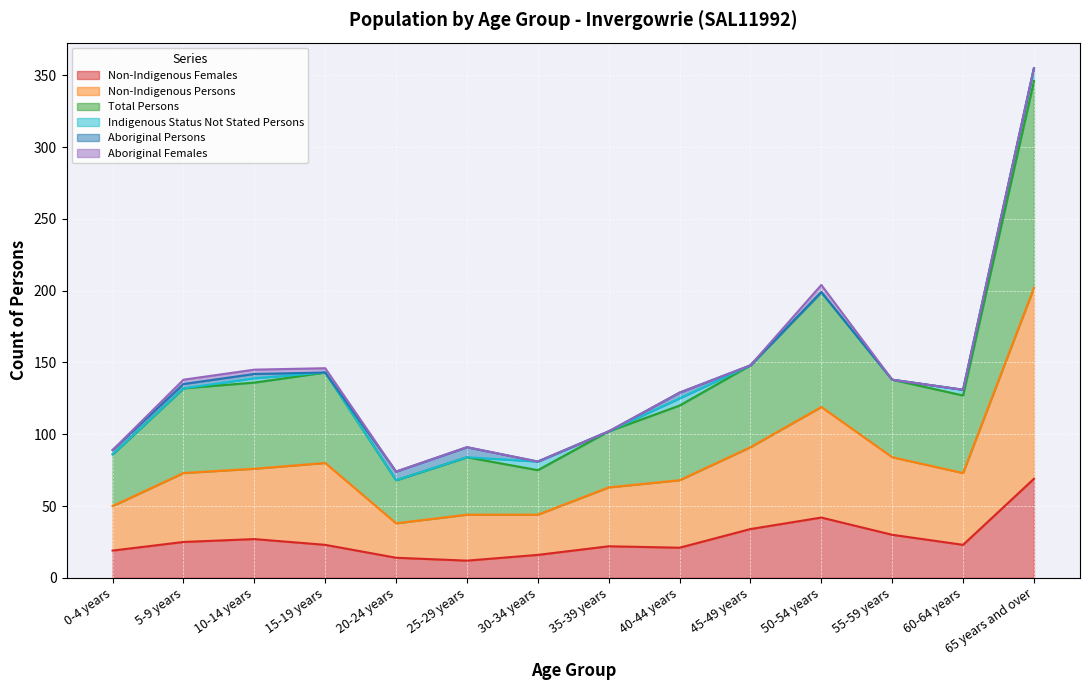

Which series has the largest range (max minus min)?

Total Persons